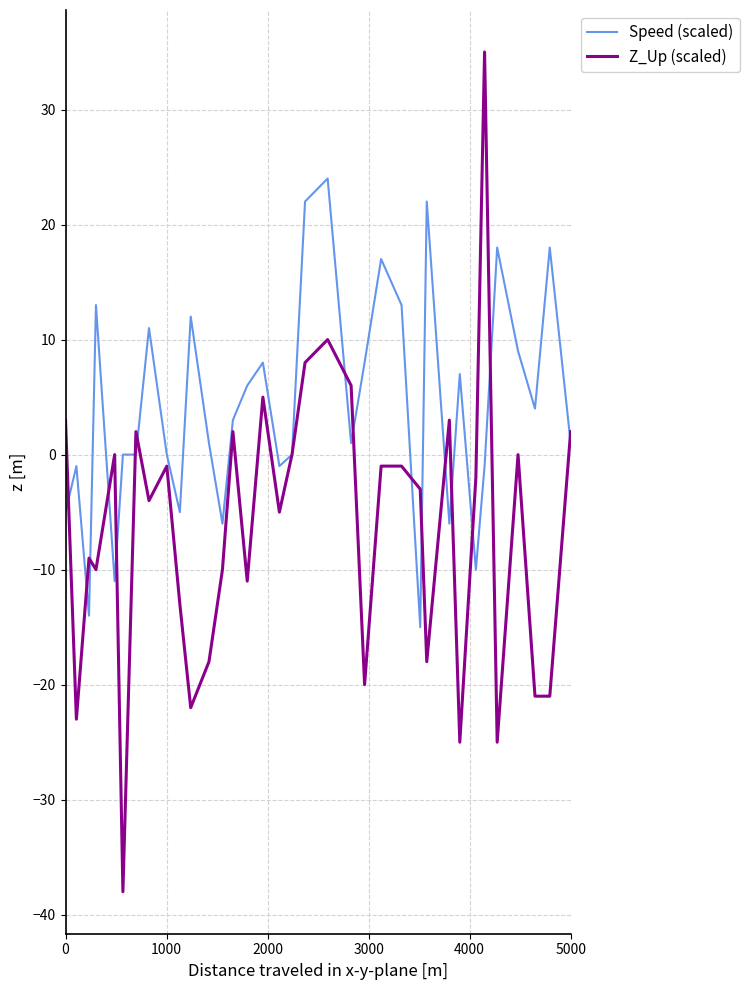

Which series has the widest spread of values?

Z_Up (scaled)